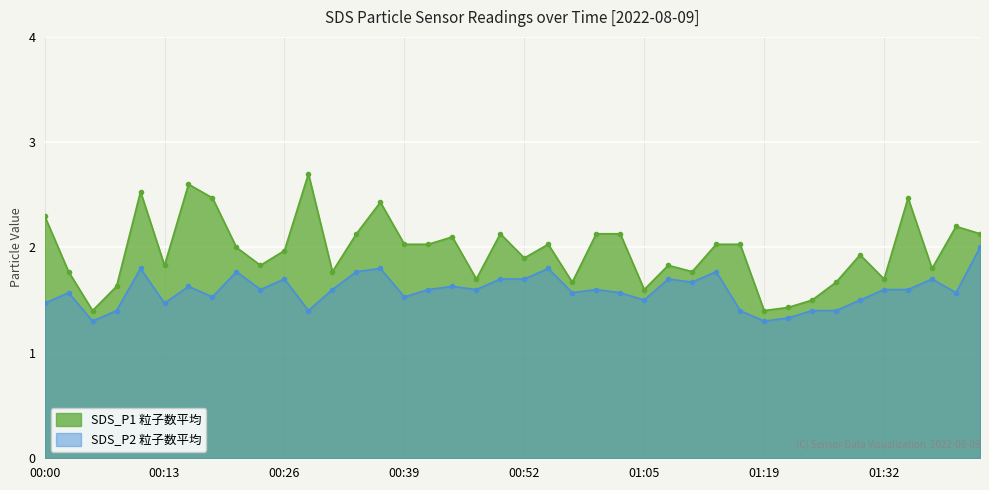

True or false: SDS_P2 and SDS_P1 intersect in this chart.

False